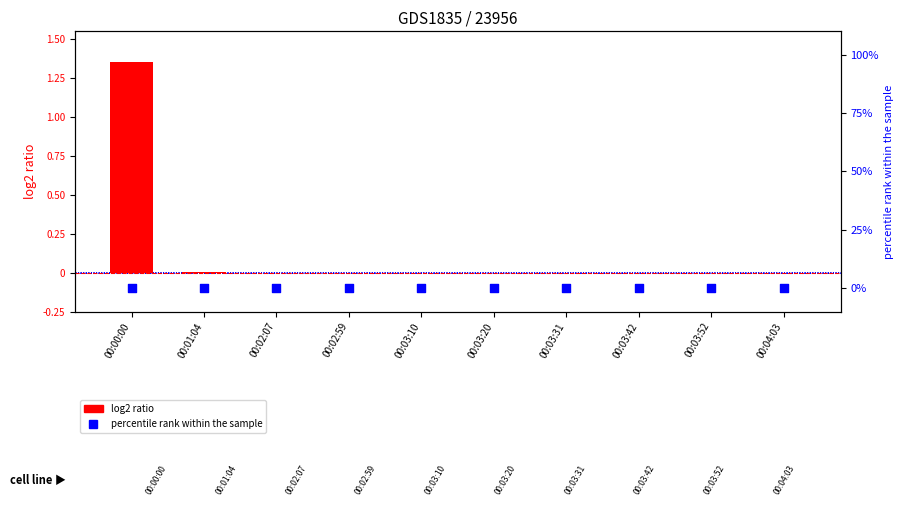

Is the value of percentile rank within the sample at 00:03:20 greater than the value of log2 ratio at 00:03:52?

Yes